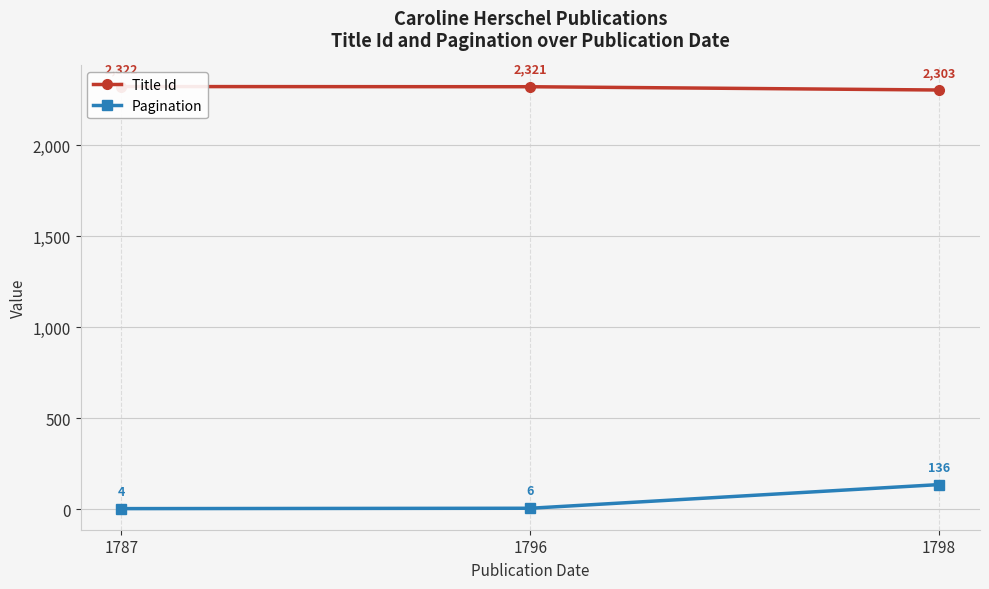

Between 1798 and 1796, which is larger?

1796